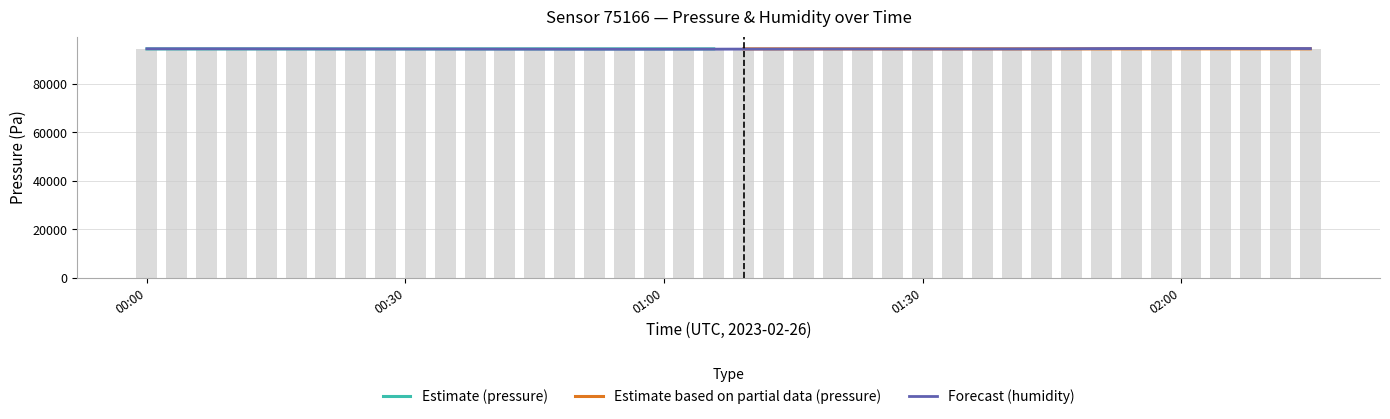

Is it true that humidity equals 73.4 at 02:00?

True